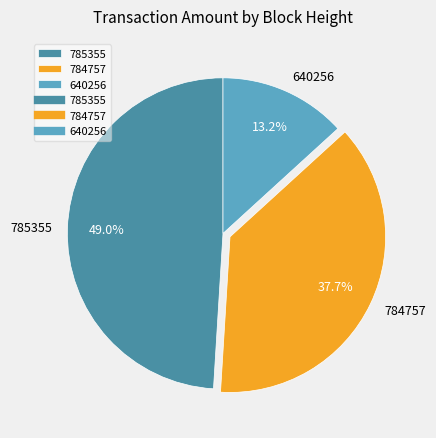

Which category has the biggest portion of the pie?

785355